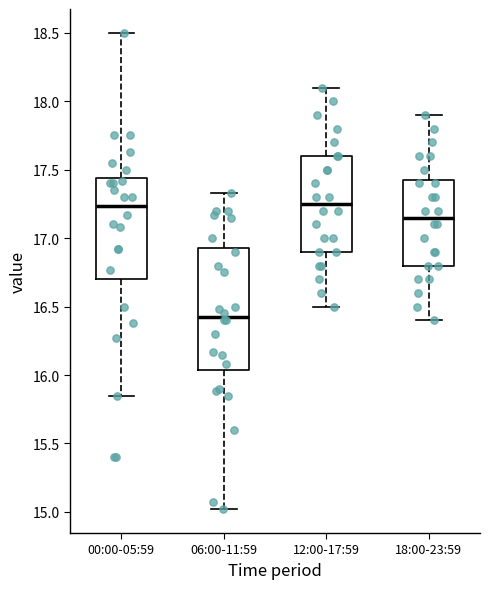

Reading left to right, read every box against the y-axis: the position of its median line, the range the box covers, and the ends of its whiskers. The values are not printed on the chart, so give them approximately, as read against the axis.

00:00-05:59: median 17.25, box 16.70 to 17.45, whiskers 15.85 to 18.50
06:00-11:59: median 16.45, box 16.05 to 16.95, whiskers 15.00 to 17.35
12:00-17:59: median 17.25, box 16.90 to 17.60, whiskers 16.50 to 18.10
18:00-23:59: median 17.15, box 16.80 to 17.45, whiskers 16.40 to 17.90